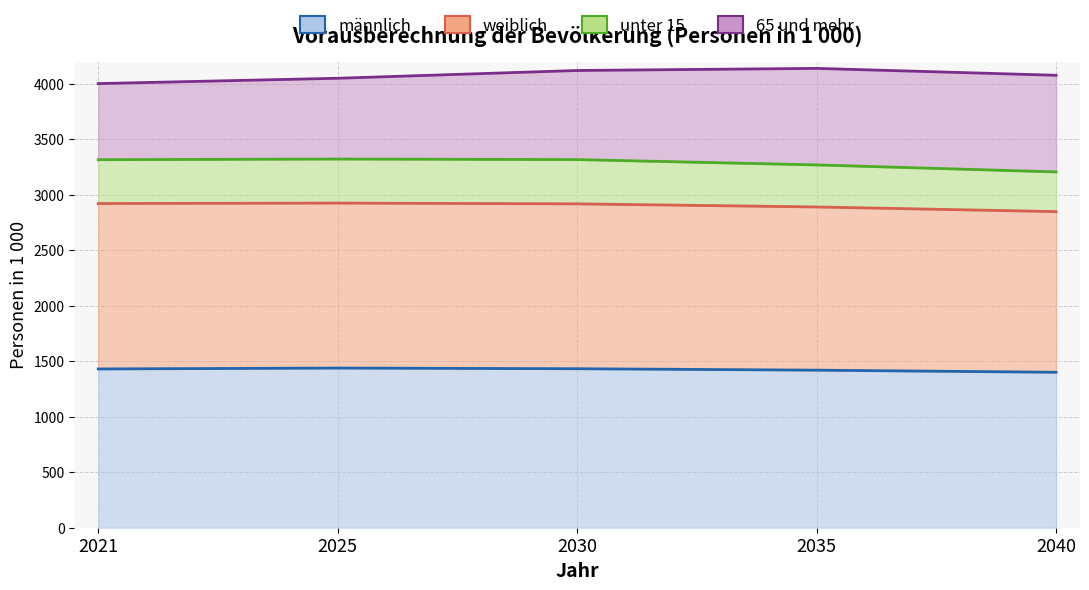

Where is männlich nearest to the value 1420?

2035